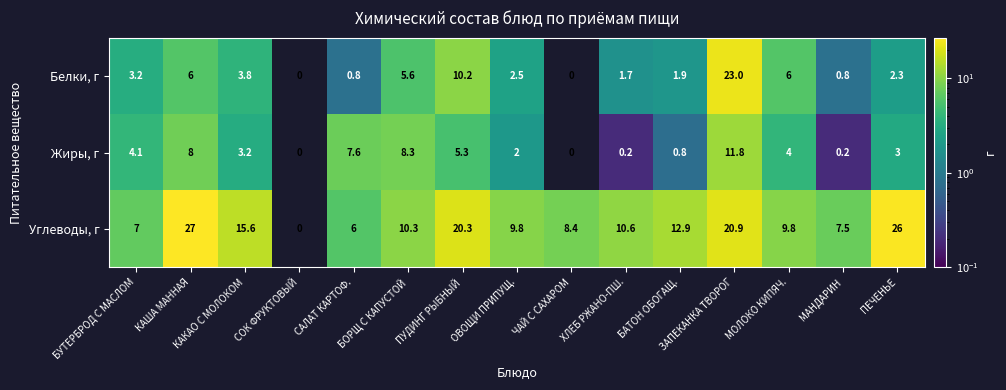

At how many categories does at least one series exceed 10?

8